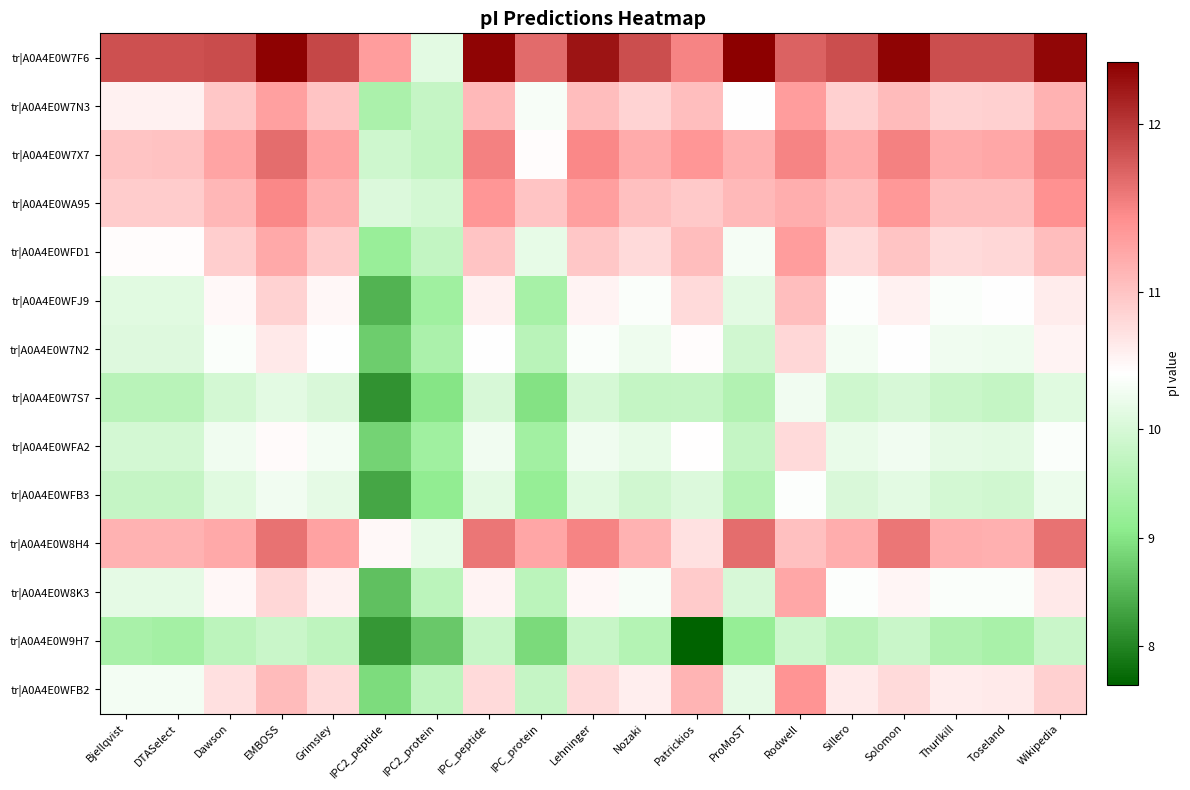

At which category is the sum across all series the highest?

Rodwell